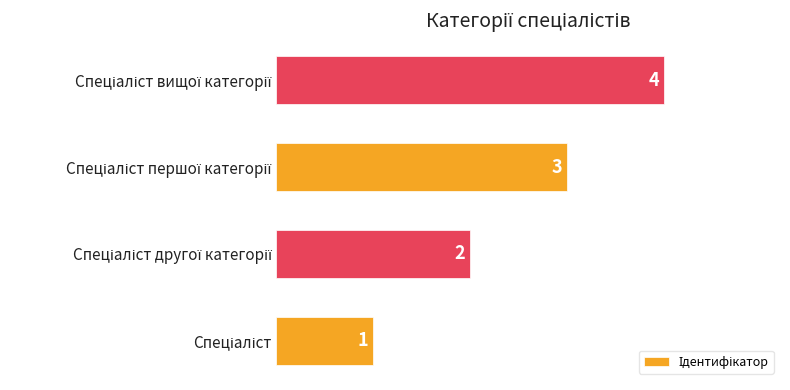

What is the sum of all values?

10